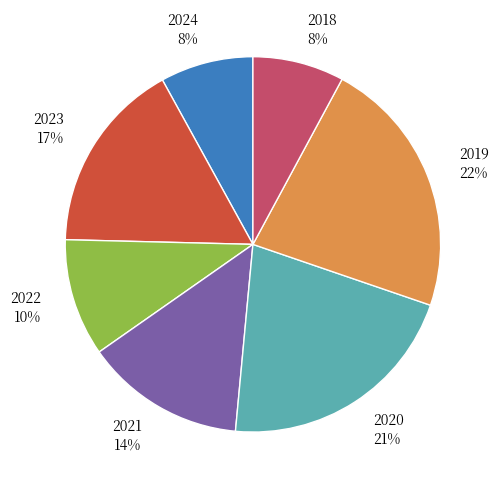

True or false: 2023 17% accounts for 17% of the total.

True